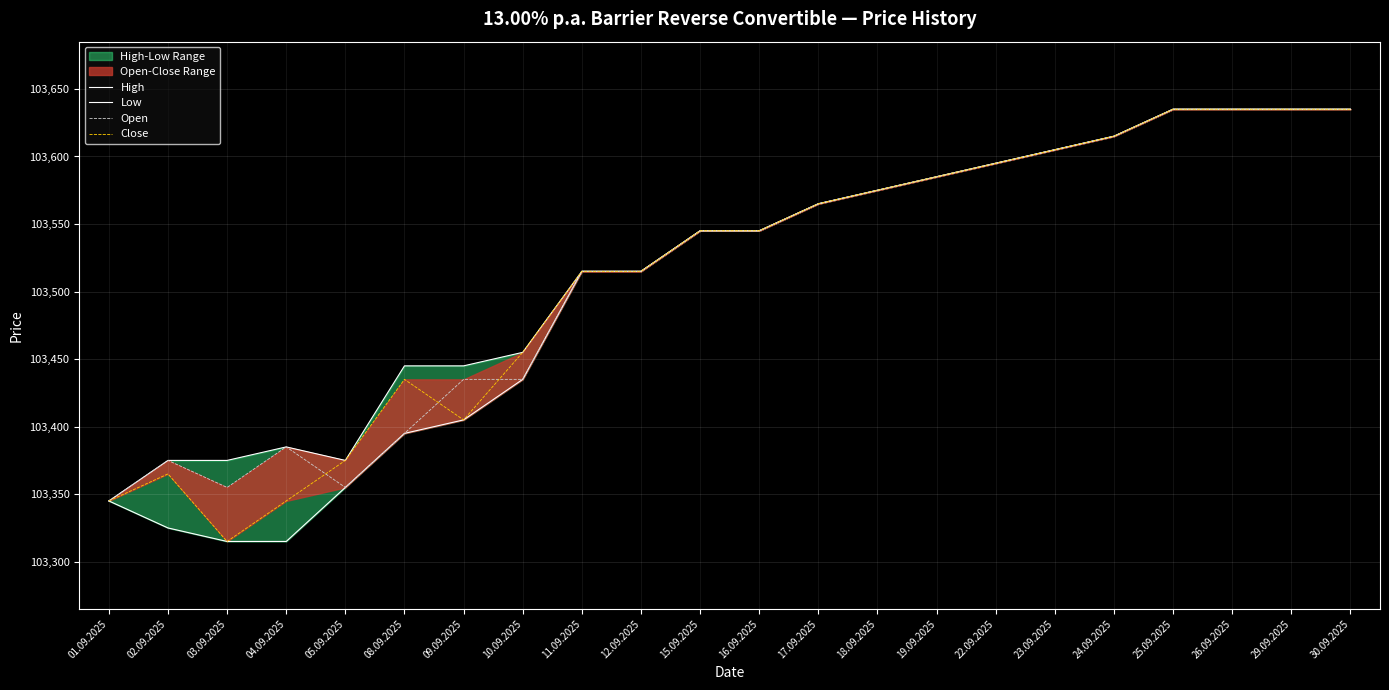

At which label is High closest to 103490?

11.09.2025